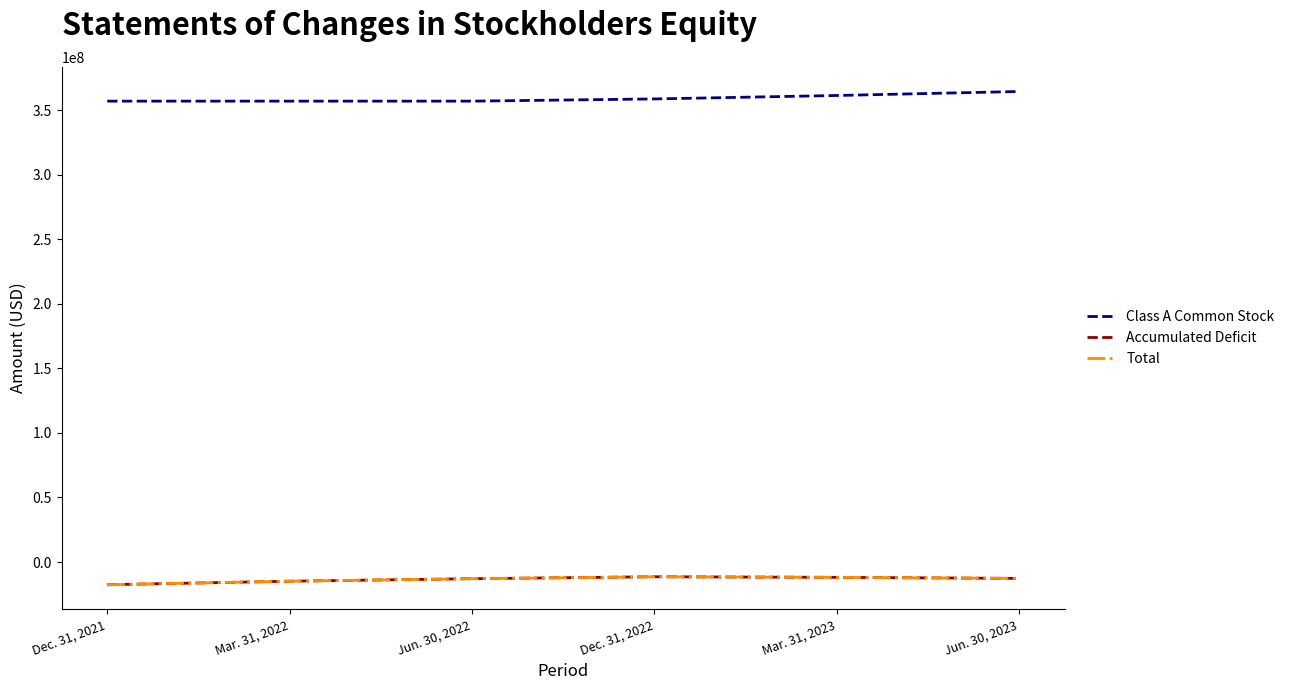

True or false: Accumulated Deficit and Total intersect in this chart.

False